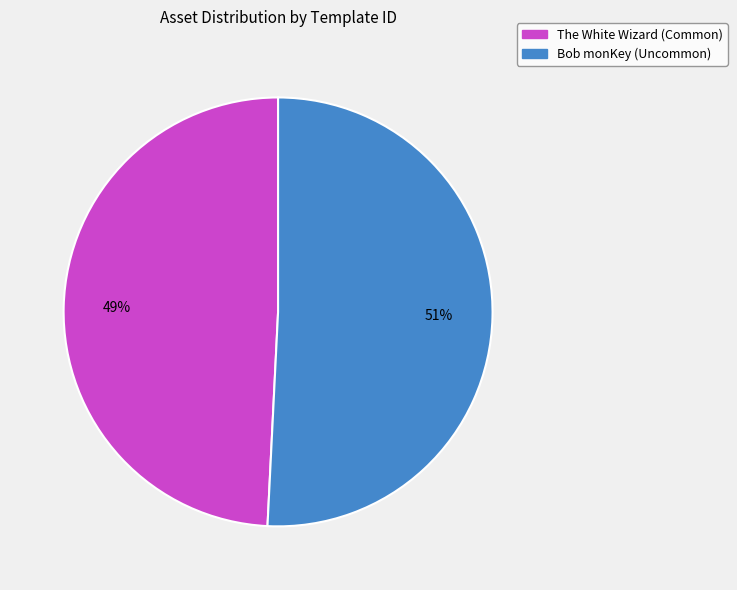

Which slice is the smallest?

The White Wizard (Common)